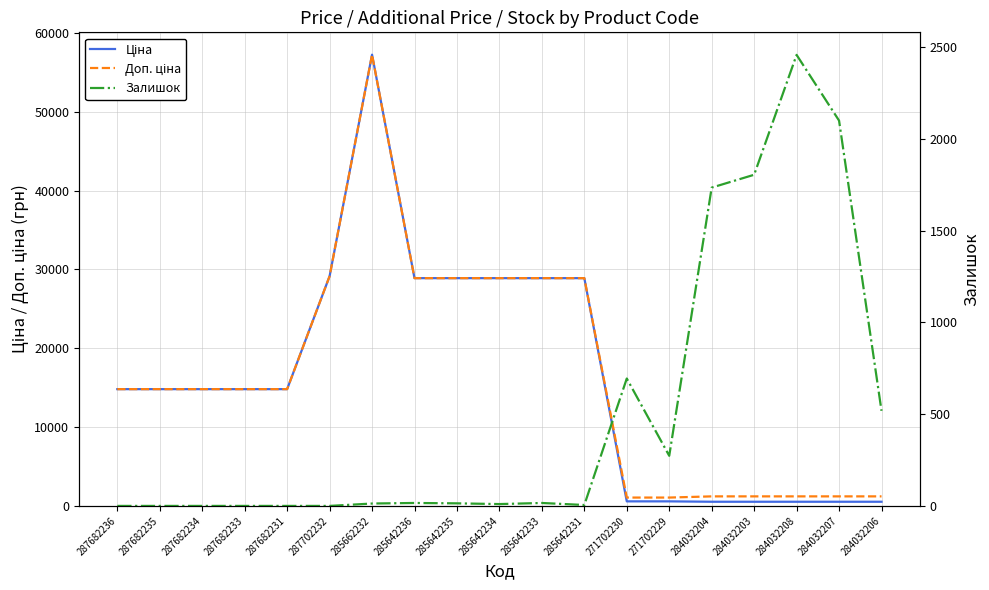

True or false: Залишок and Ціна cross at least once.

True